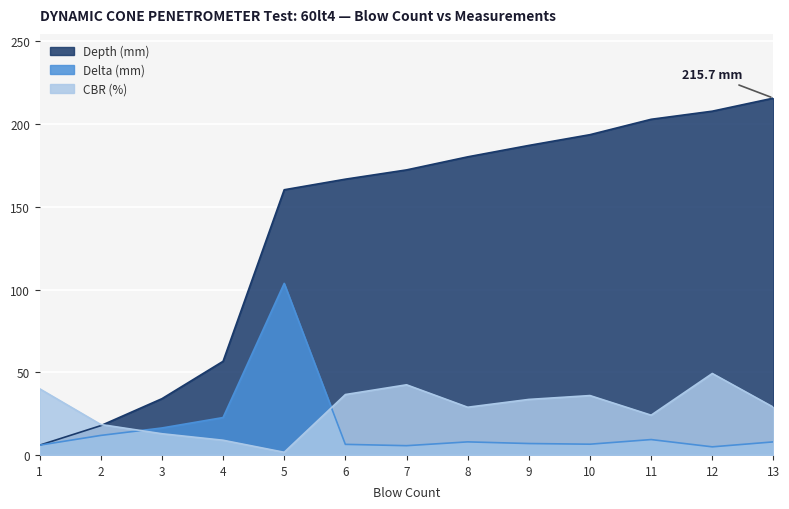

What is the difference between the maximum and second lowest values in the Depth (mm) series?

198.0